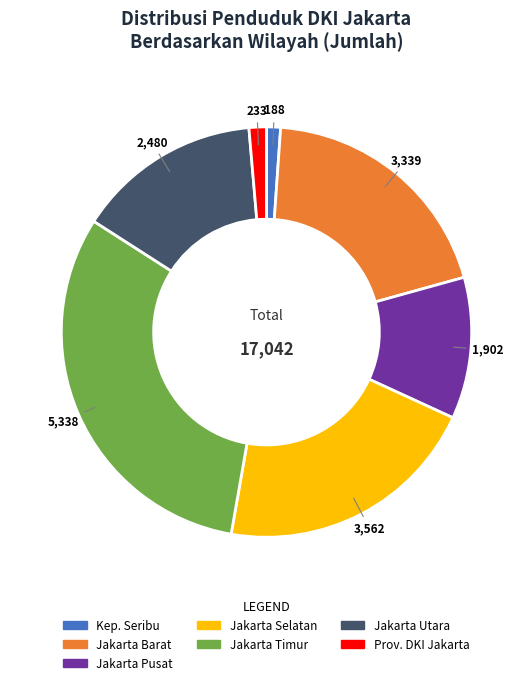

Combined, do Jakarta Pusat and Jakarta Utara account for over 50%?

No